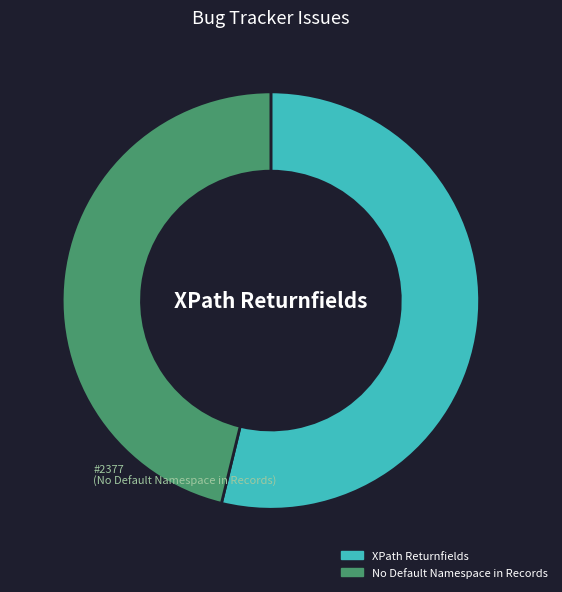

Count the number of slices in the pie.

2